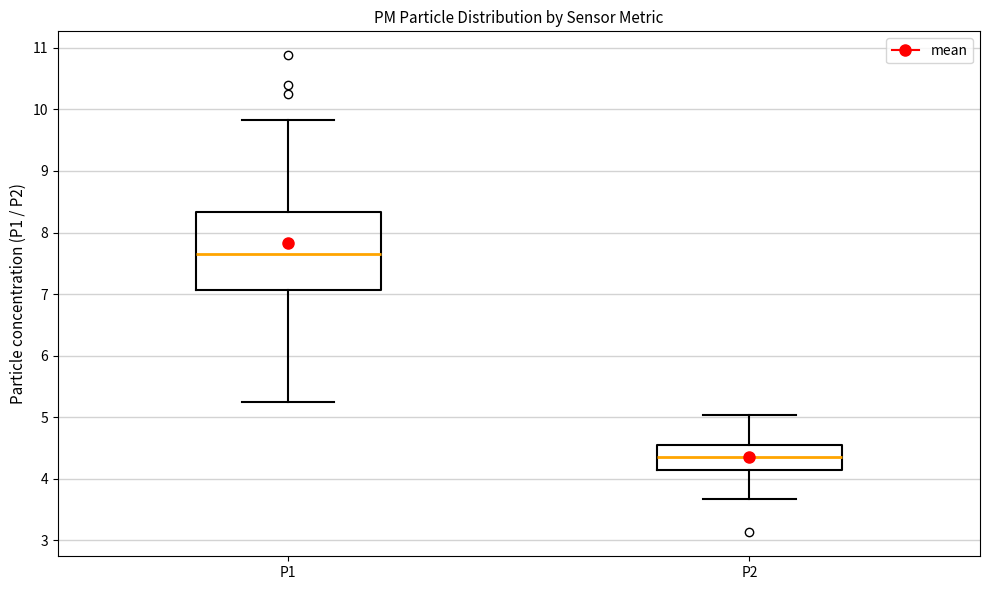

Comparing the boxes themselves (not the whiskers), which one is the tallest?

P1